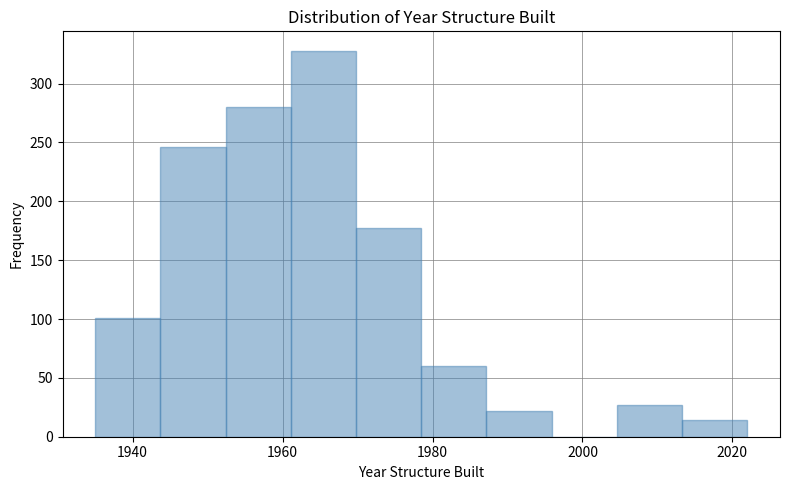

Reading left to right, list every bar in this chart as the range it spans on the x-axis followed by its height. Neither the bar edges nor the heights are printed on the chart, so give them approximately, as read against the axes.

1936 to 1944: 100
1944 to 1952: 245
1952 to 1962: 280
1962 to 1970: 330
1970 to 1978: 175
1978 to 1988: 60
1988 to 1996: 20
1996 to 2004: 0
2004 to 2014: 25
2014 to 2022: 15